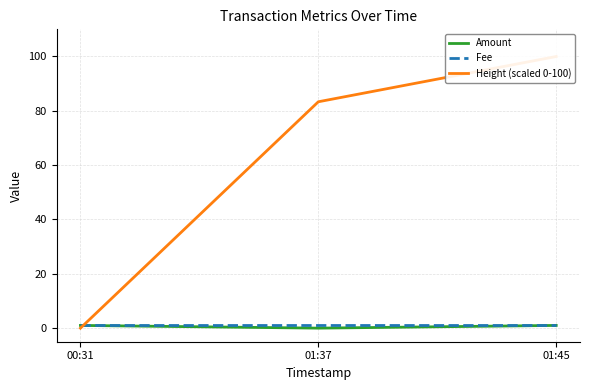

List the series in order of their peak value, highest first.

Height (scaled 0-100), Amount, Fee